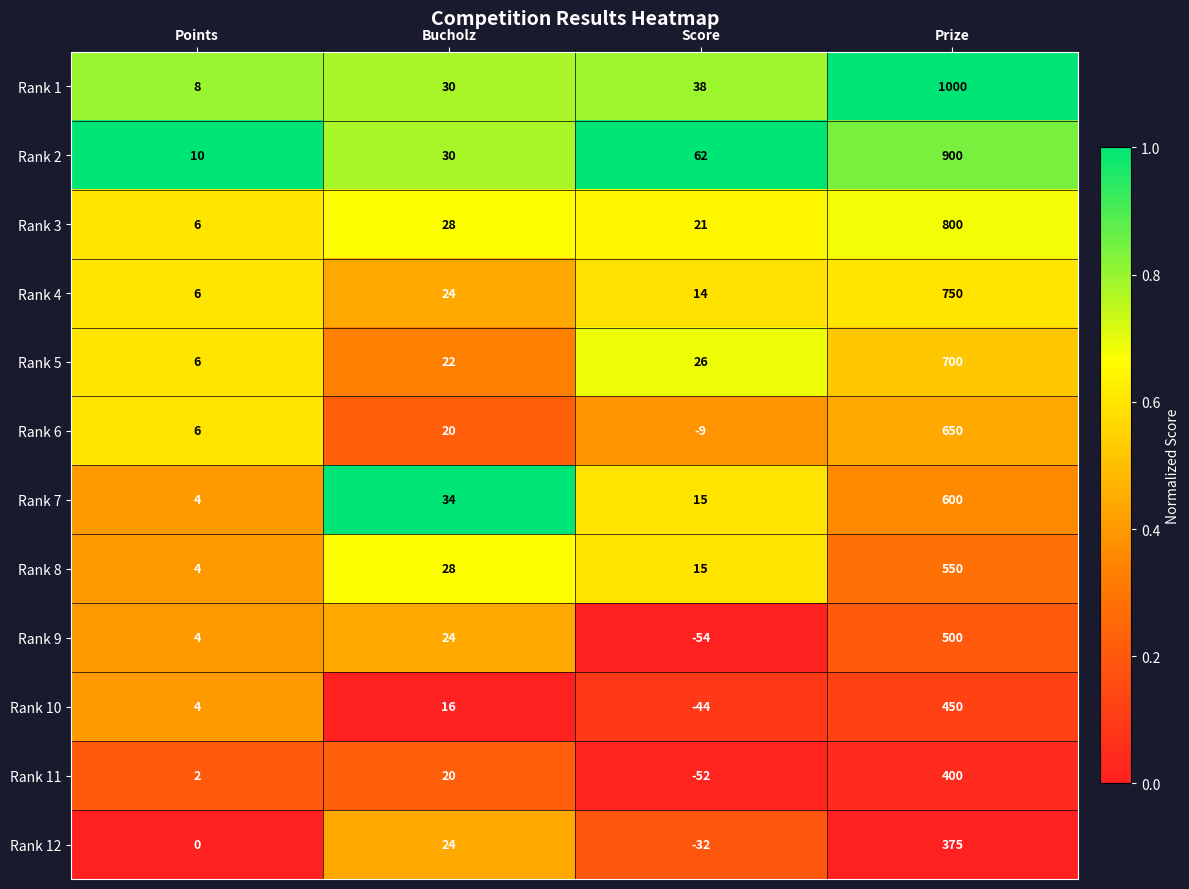

At which category is the sum across all series the highest?

Prize